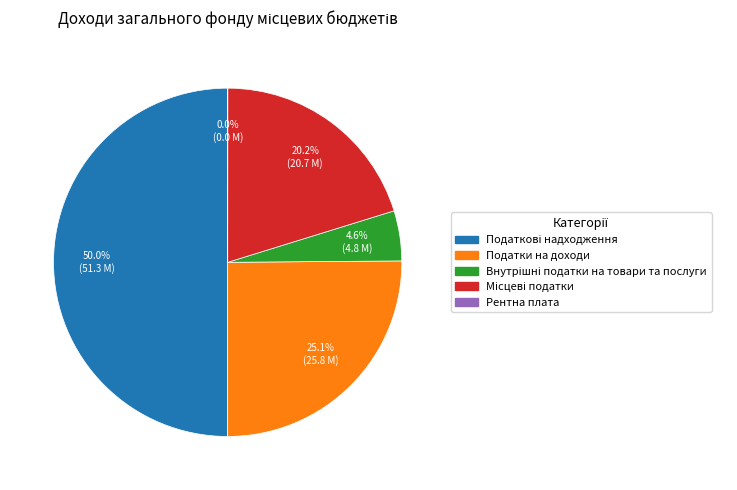

Is it true that Місцеві податки is 33% of the pie?

False